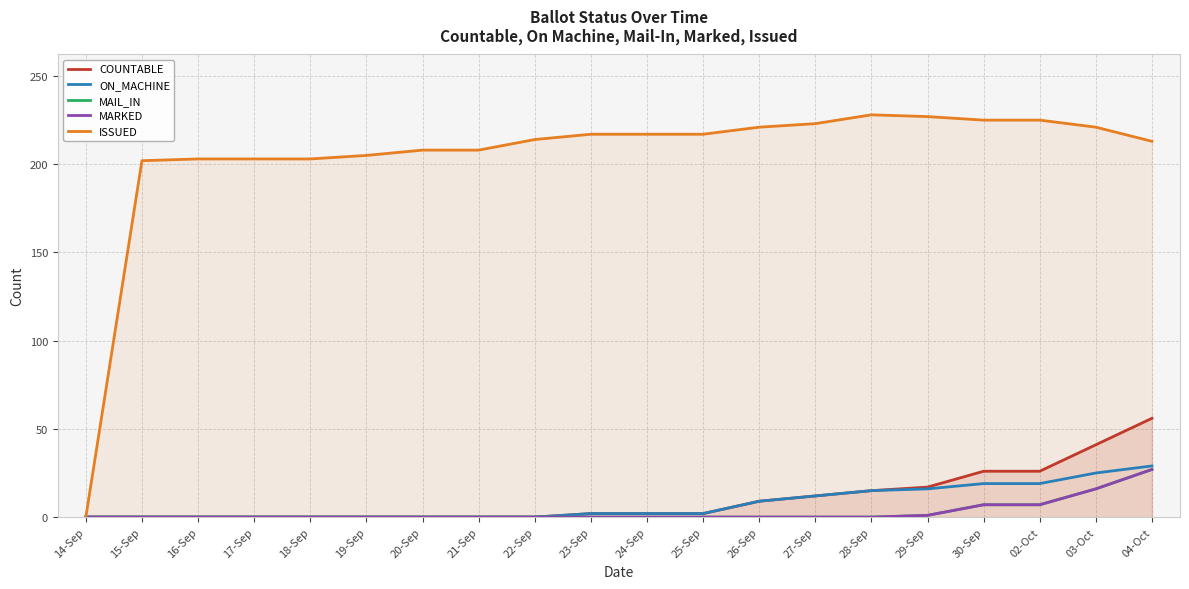

At how many categories does at least one series exceed 20?

19